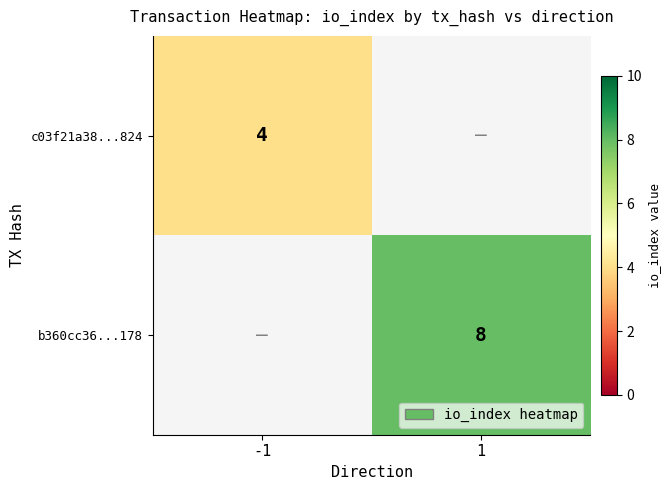

The c03f21a38...824 series shows 4 at -1. True or false?

True